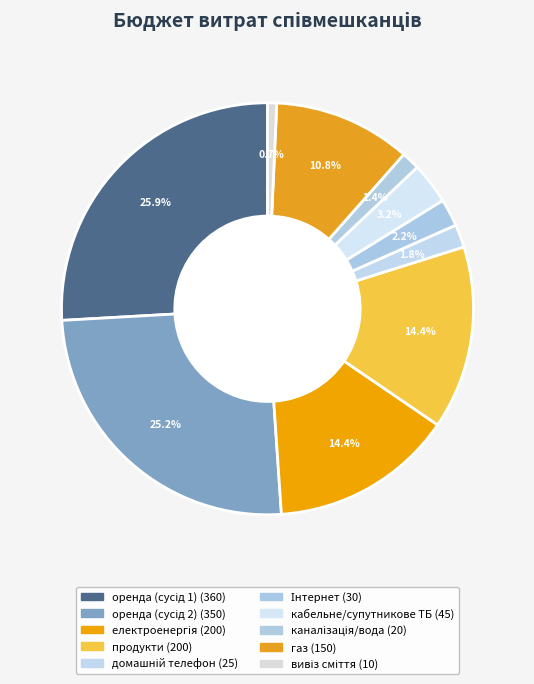

How many slices are in this pie chart?

10